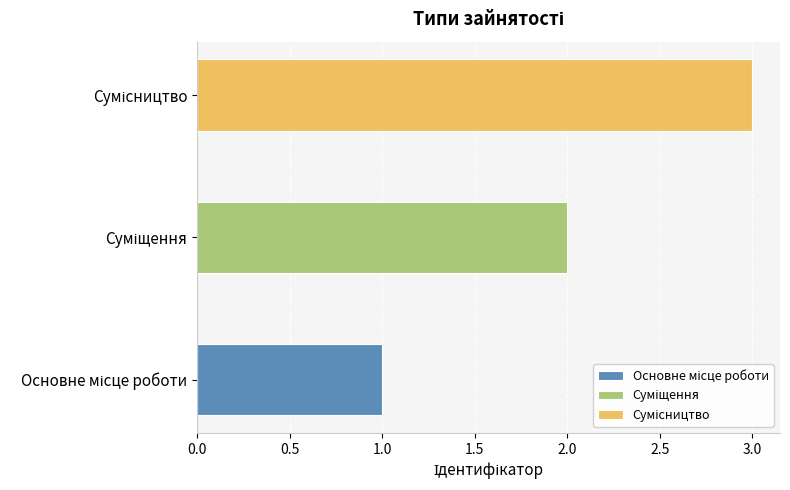

What is the sum of all values?

6